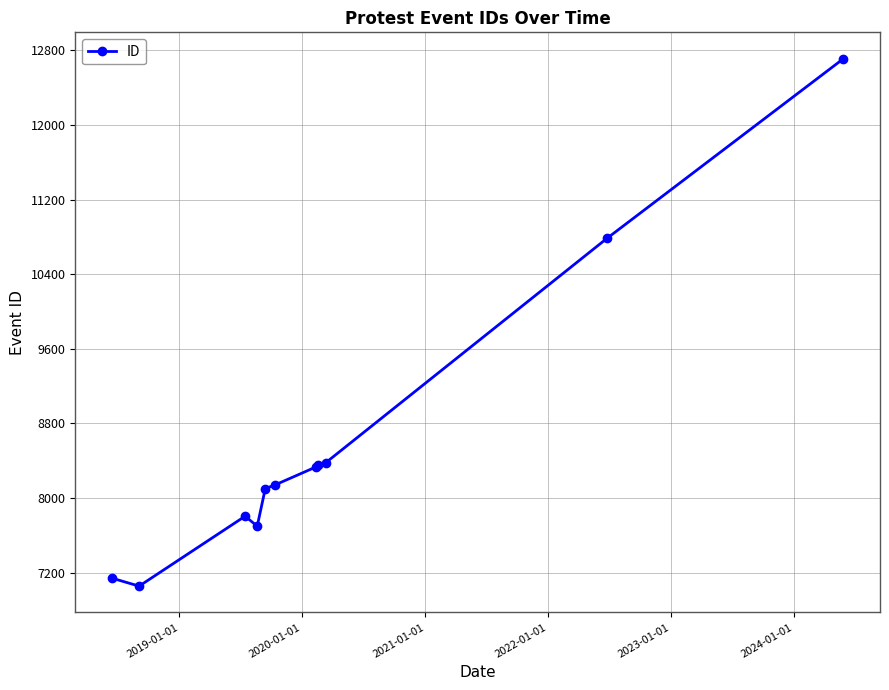

What is the greatest value displayed?

12711